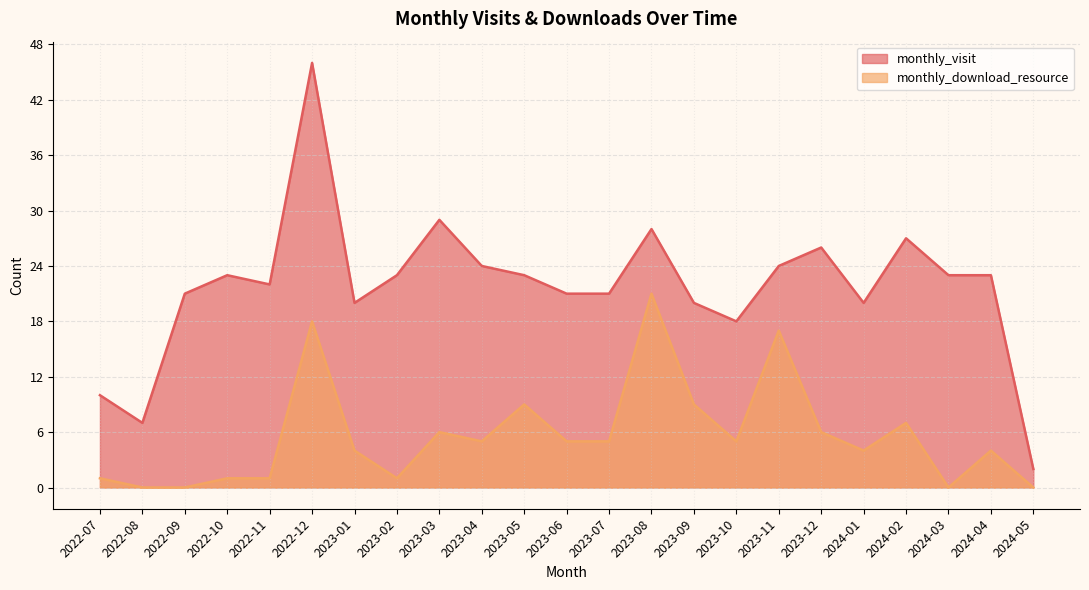

At which category does the chart reach its peak across all series?

2022-12